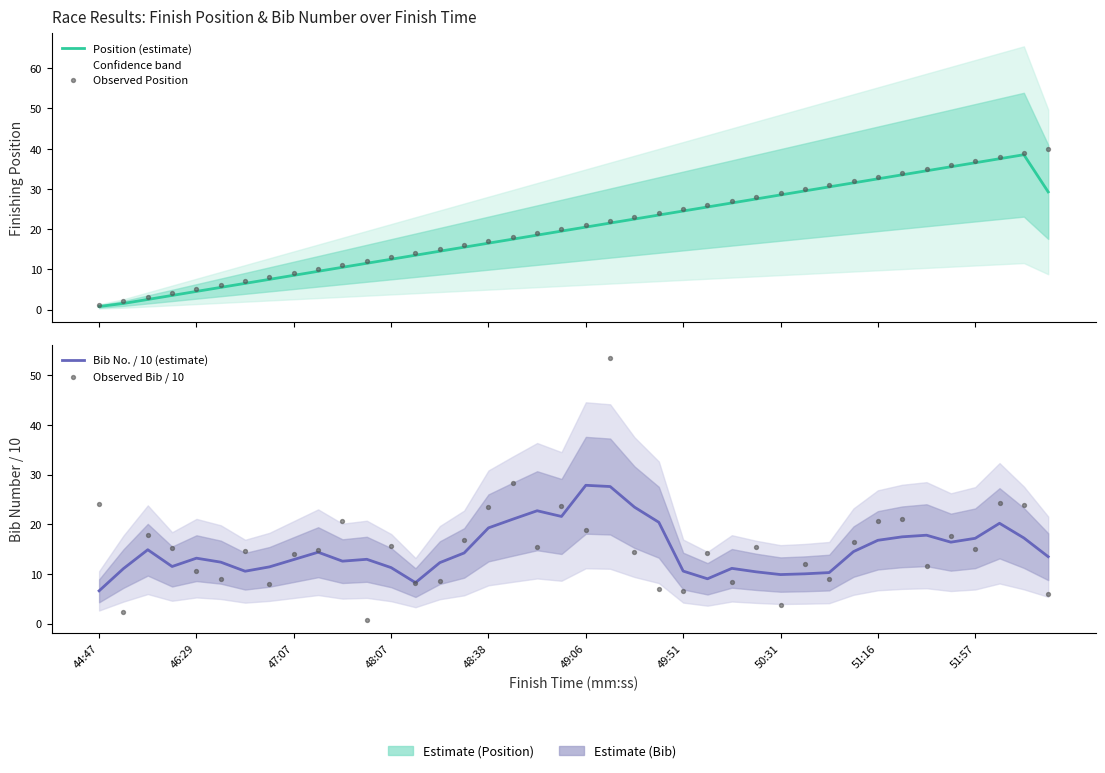

What are all the series names shown in the legend?

Position (estimate), Observed Position, Bib No. / 10 (estimate), Observed Bib / 10